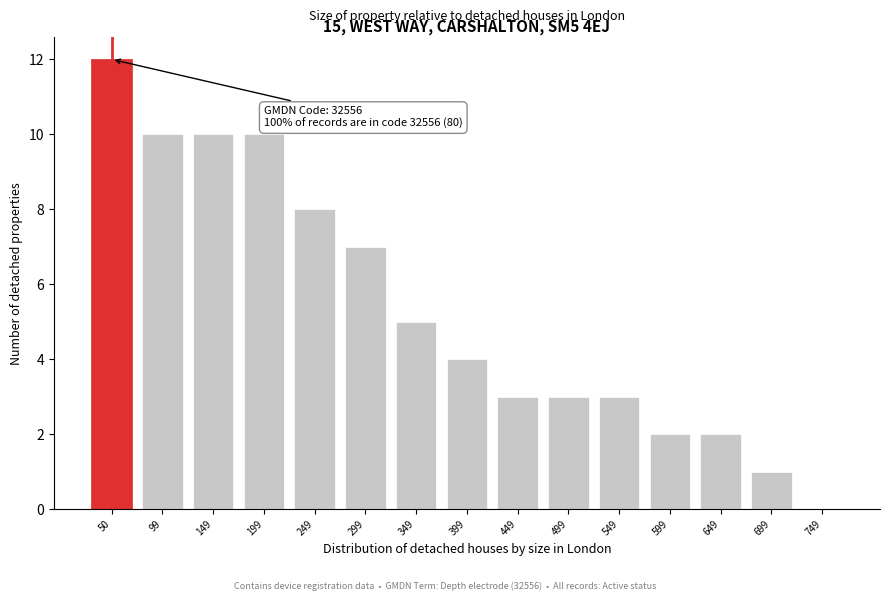

Reading left to right, transcribe all the data shown in this chart.

50=12	99=10	149=10	199=10	249=8	299=7	349=5	399=4	449=3	499=3	549=3	599=2	649=2	699=1	749=0